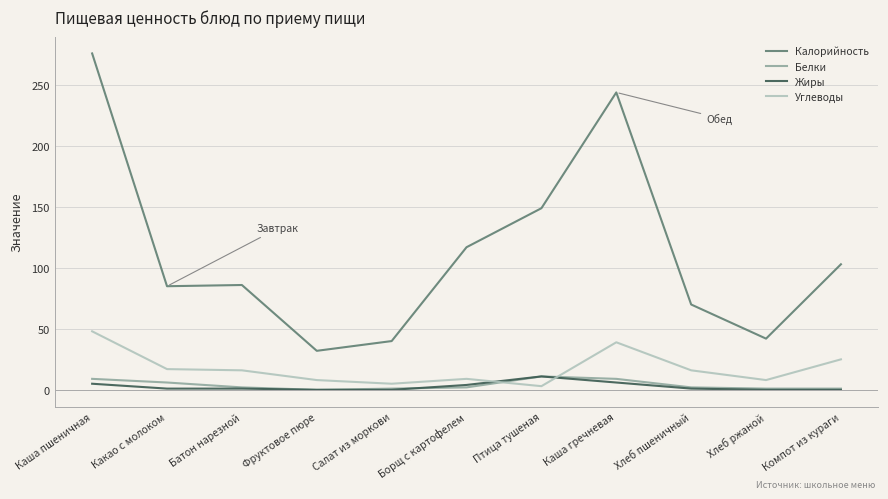

True or false: Углеводы has a value of 48 at Каша пшеничная.

True